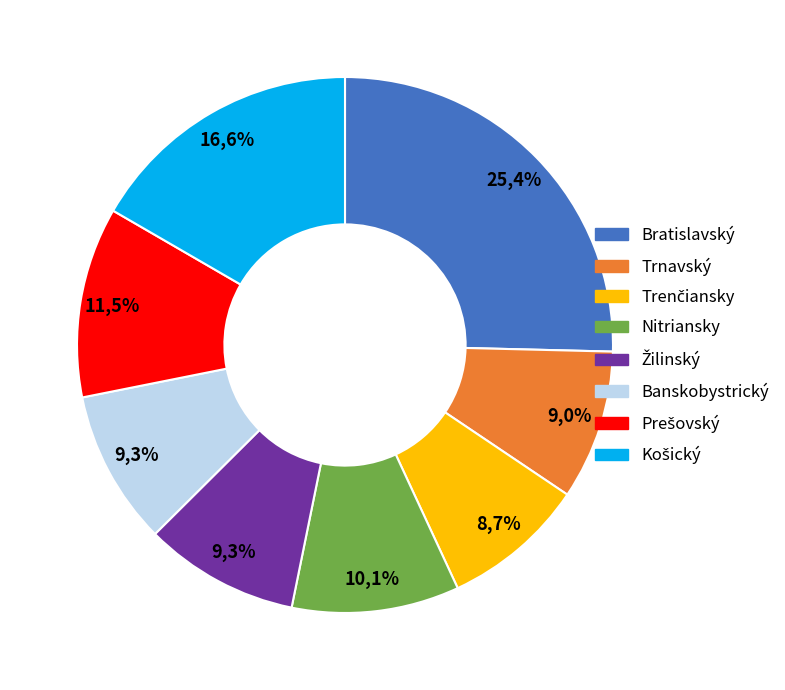

Which category has the smallest portion of the pie?

Trenčiansky